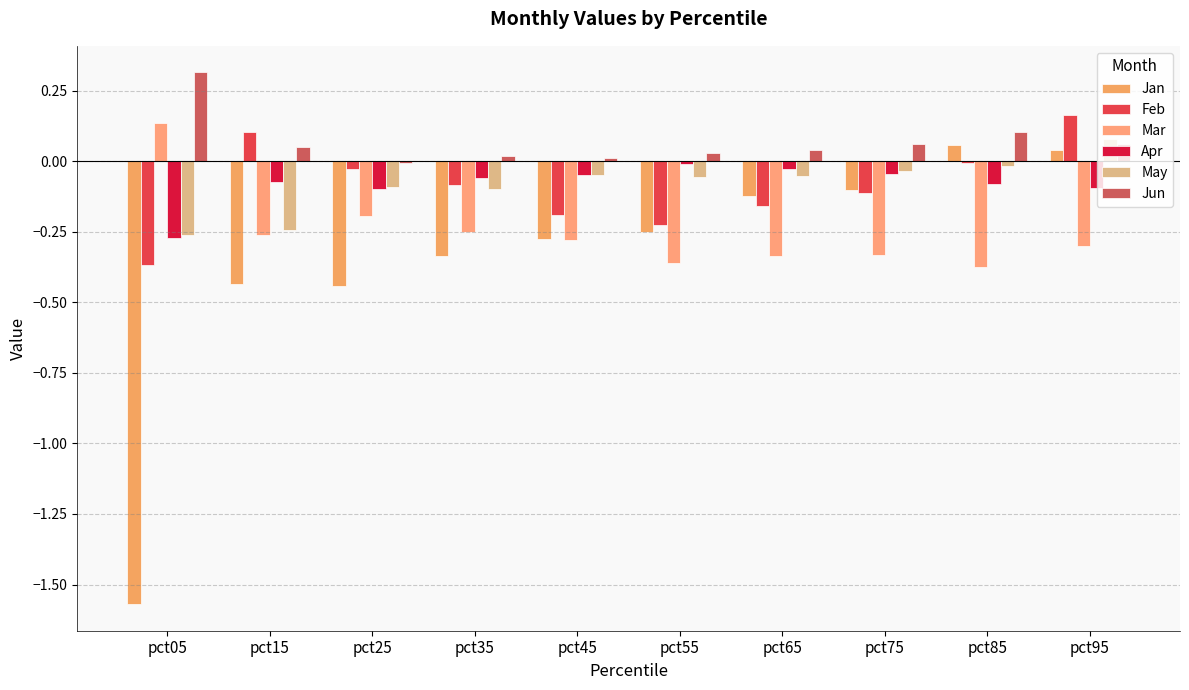

What is the value of the Apr bar at the 4th from the left?

-0.1